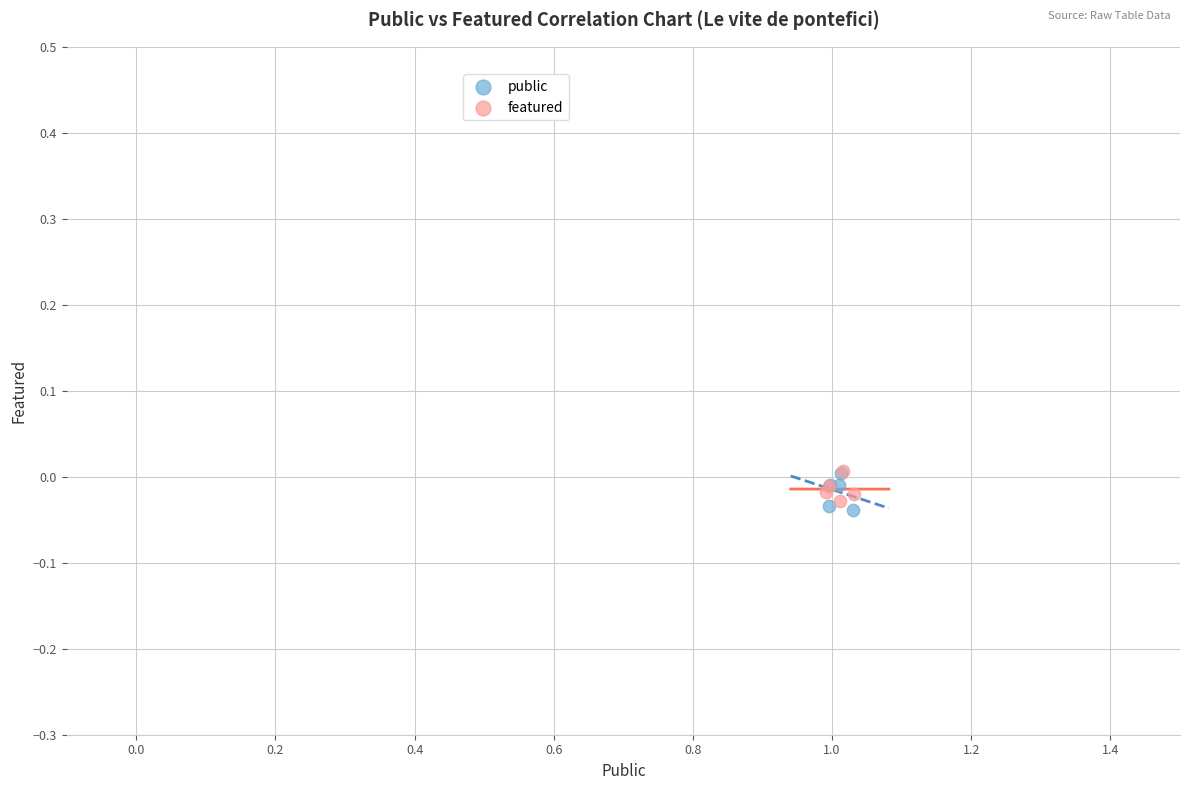

Which series has the widest spread of Y values?

public